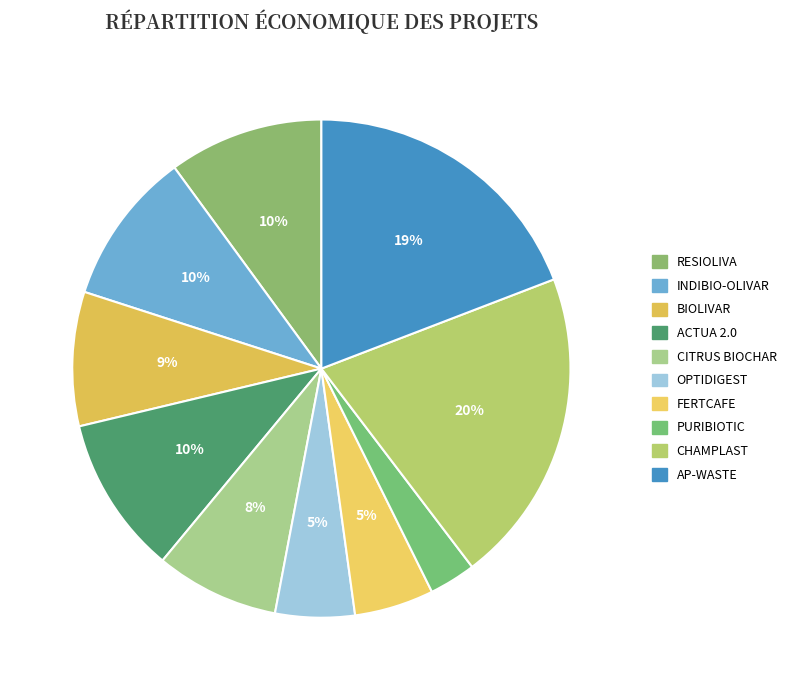

Is there any slice that represents more than half of the pie?

No